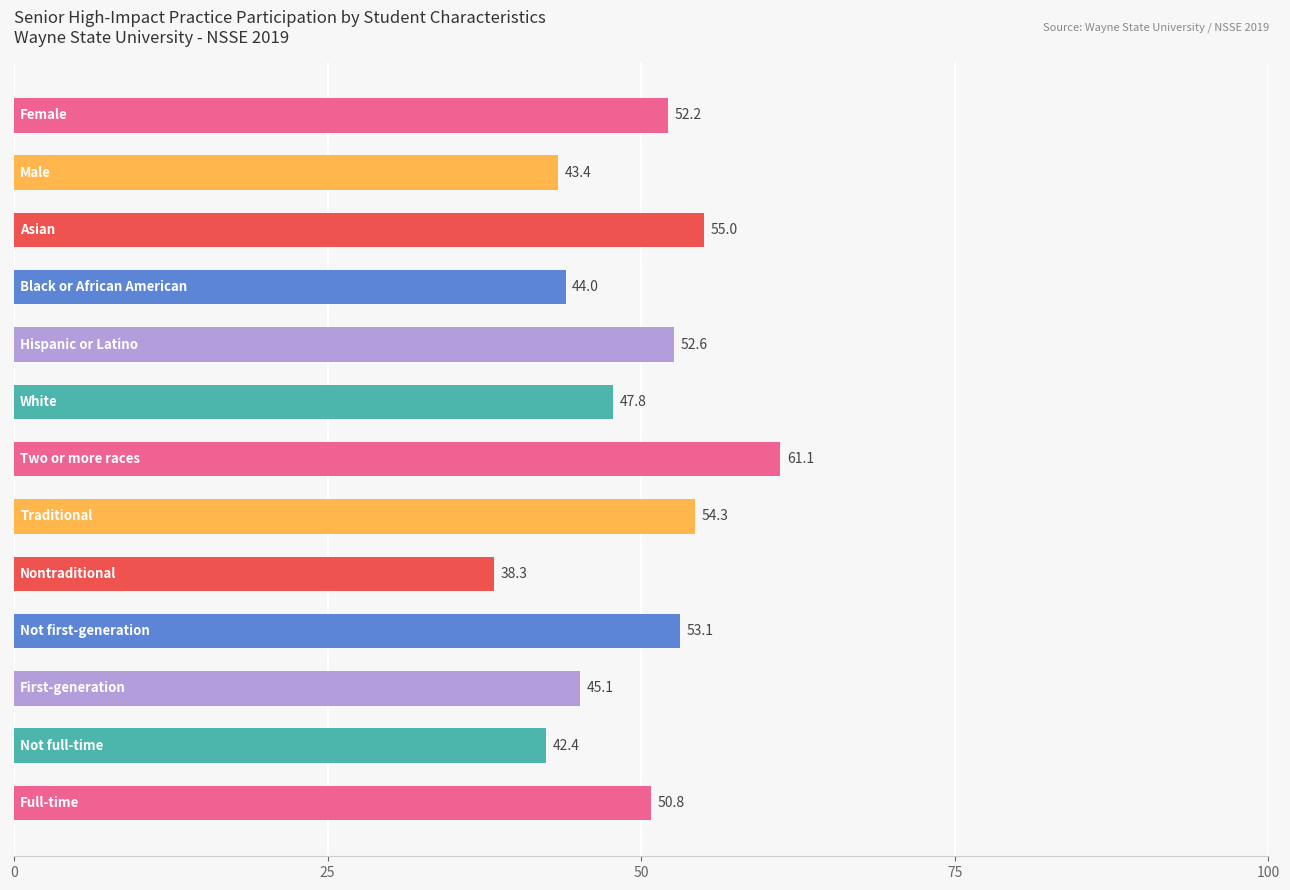

What is the minimum value shown in the chart?

38.3